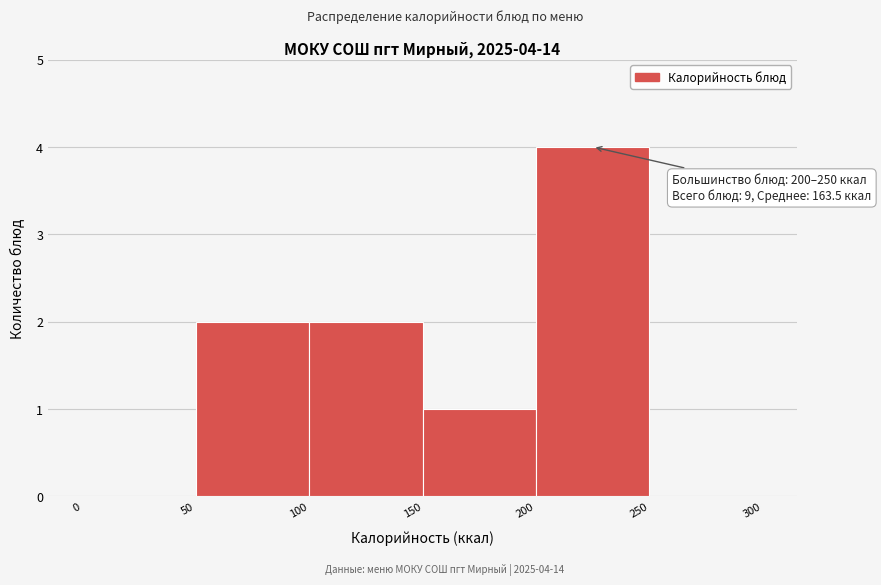

Over which range of the x-axis is the bar tallest?

200 to 250